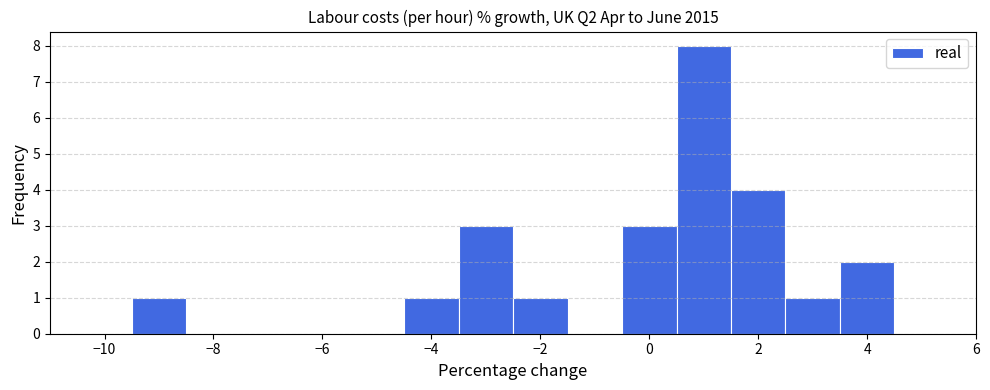

Reading left to right, list every bar in this chart as the range it spans on the x-axis followed by its height. Neither the bar edges nor the heights are printed on the chart, so give them approximately, as read against the axes.

-10.5 to -9.5: 0
-9.5 to -8.5: 1
-8.5 to -7.5: 0
-7.5 to -6.5: 0
-6.5 to -5.5: 0
-5.5 to -4.5: 0
-4.5 to -3.5: 1
-3.5 to -2.5: 3
-2.5 to -1.5: 1
-1.5 to -0.5: 0
-0.5 to 0.5: 3
0.5 to 1.5: 8
1.5 to 2.5: 4
2.5 to 3.5: 1
3.5 to 4.5: 2